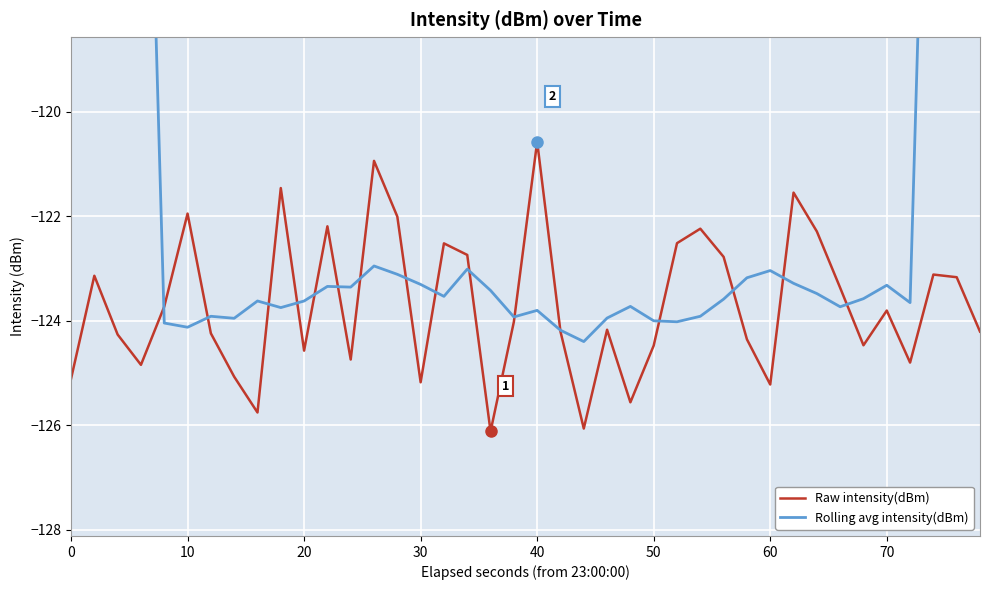

What is the difference between the maximum and minimum values in the Raw intensity(dBm) series?

5.5